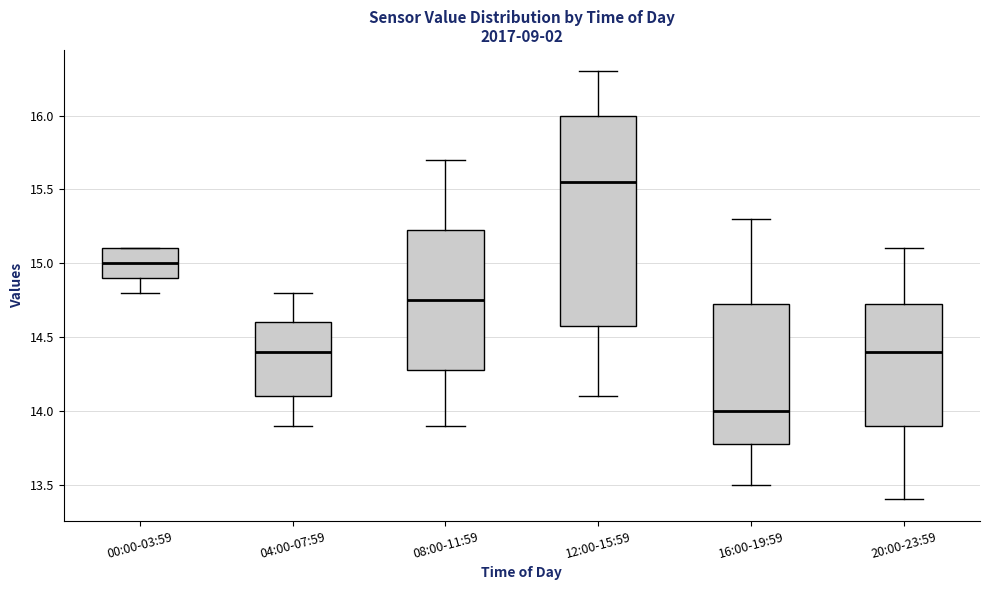

Reading left to right, read every box against the y-axis: the position of its median line, the range the box covers, and the ends of its whiskers. The values are not printed on the chart, so give them approximately, as read against the axis.

00:00-03:59: median 15.00, box 14.90 to 15.10, whiskers 14.80 to 15.10
04:00-07:59: median 14.40, box 14.10 to 14.60, whiskers 13.90 to 14.80
08:00-11:59: median 14.75, box 14.30 to 15.25, whiskers 13.90 to 15.70
12:00-15:59: median 15.55, box 14.60 to 16.00, whiskers 14.10 to 16.30
16:00-19:59: median 14.00, box 13.80 to 14.75, whiskers 13.50 to 15.30
20:00-23:59: median 14.40, box 13.90 to 14.75, whiskers 13.40 to 15.10